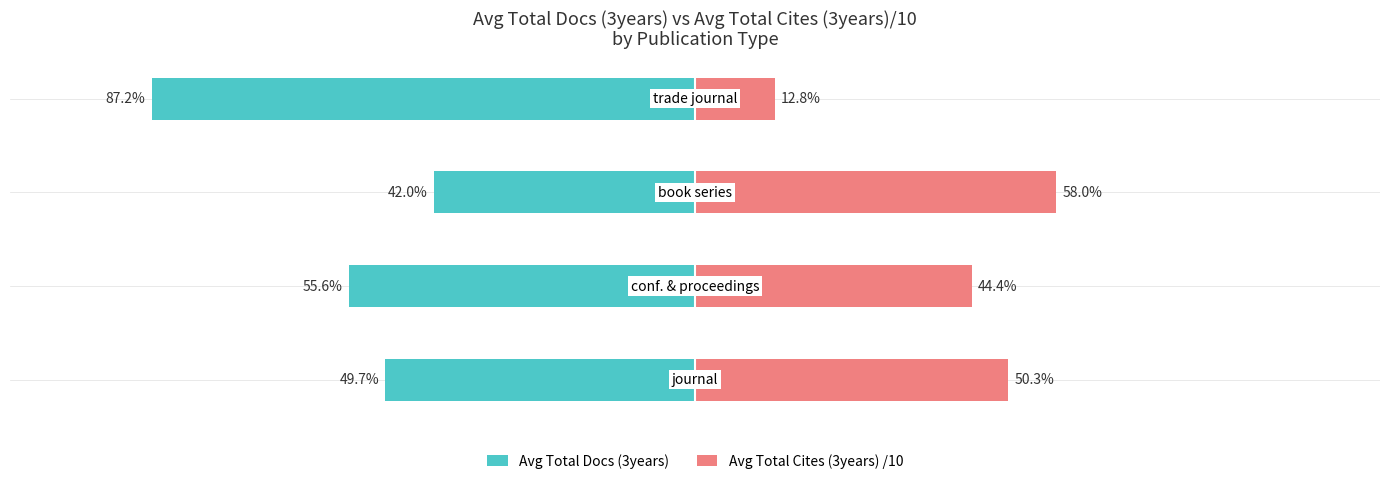

Rank the categories by Avg Total Cites (3years) /10 value from lowest to highest.

3, 1, 0, 2